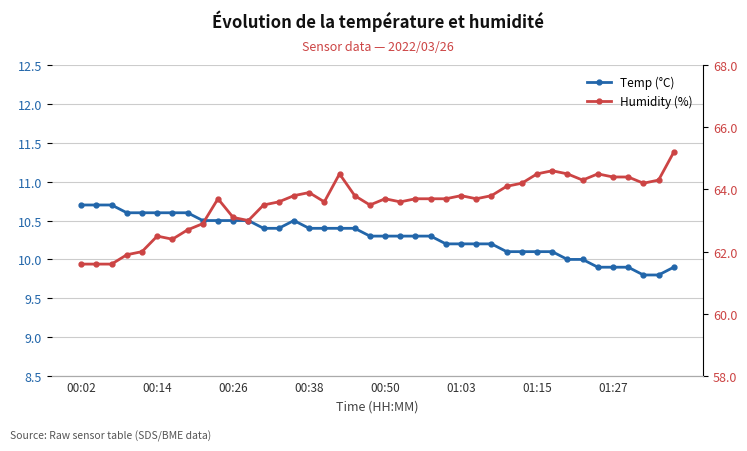

What is the maximum value for Temp (°C)?

10.7